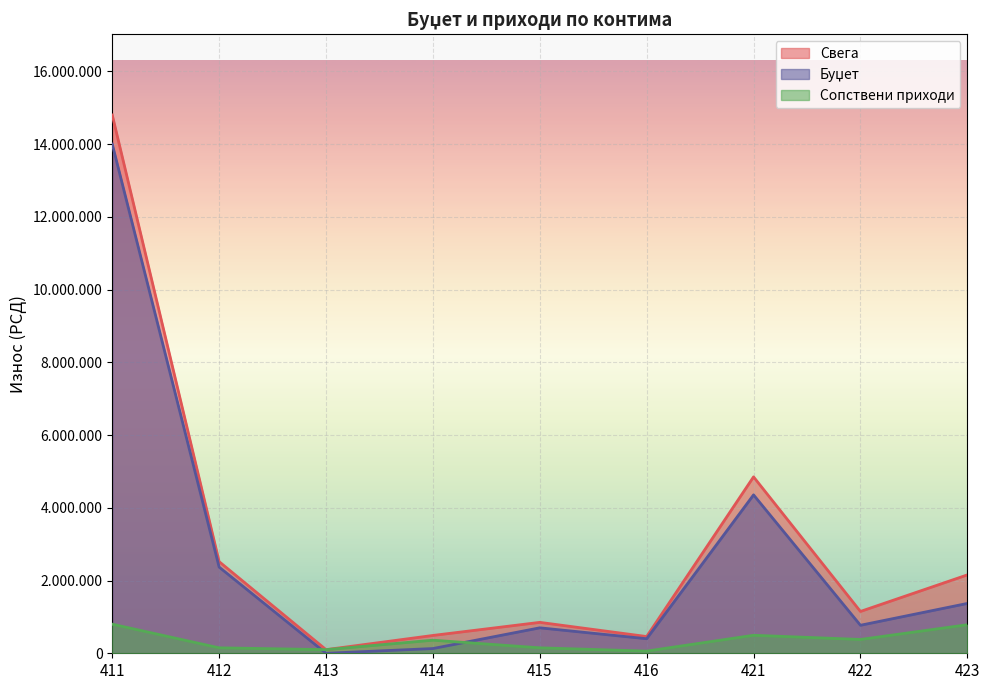

Rank the categories by Свега value from lowest to highest.

413, 416, 414, 415, 422, 423, 412, 421, 411